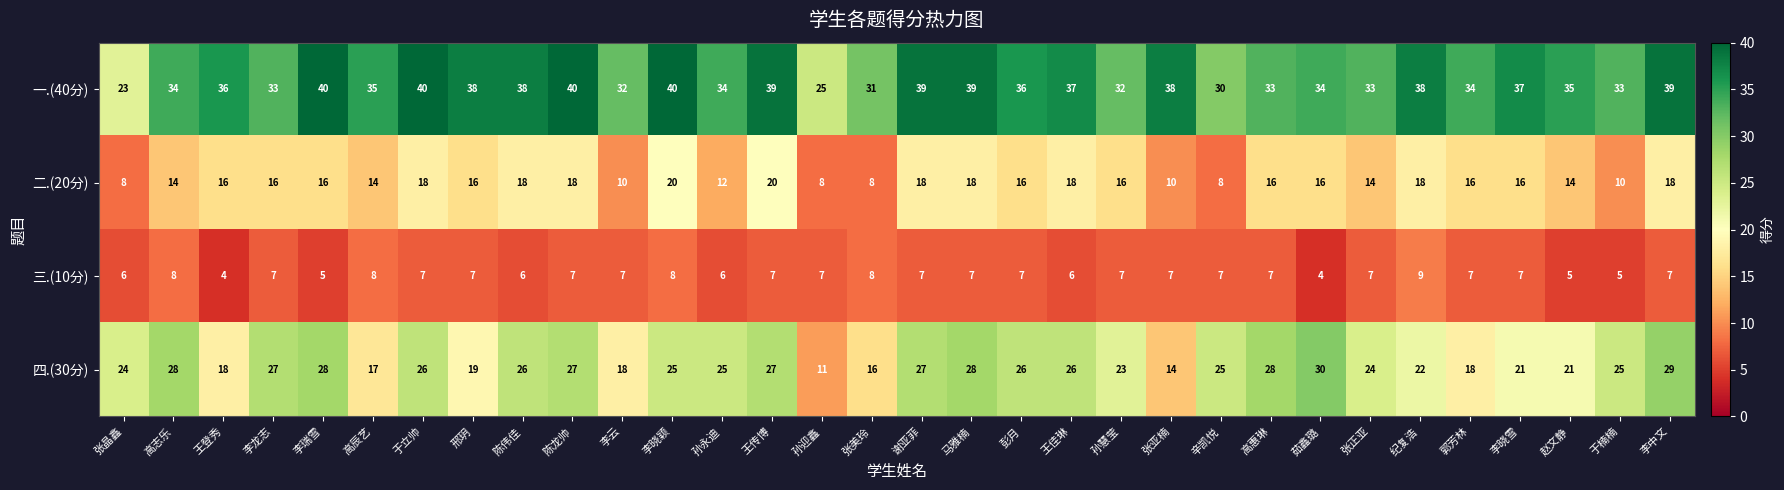

The value of 二.(20分) at 辛凯悦 is 5. True or false?

False